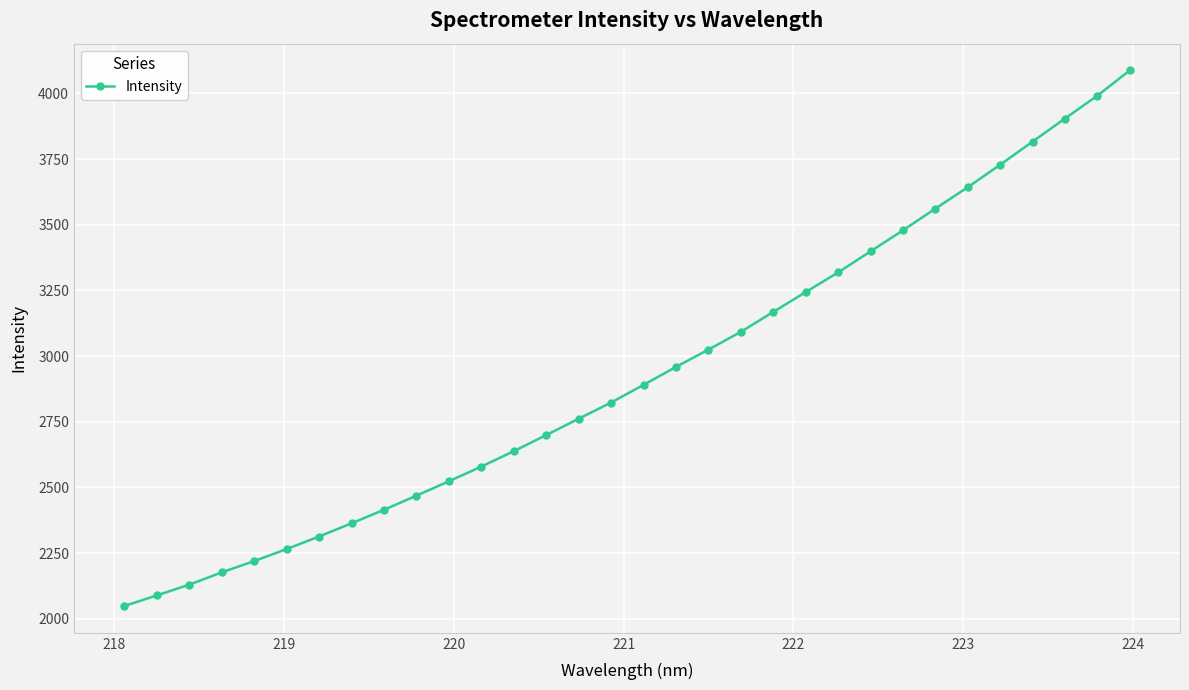

What is the greatest value displayed?

4087.2